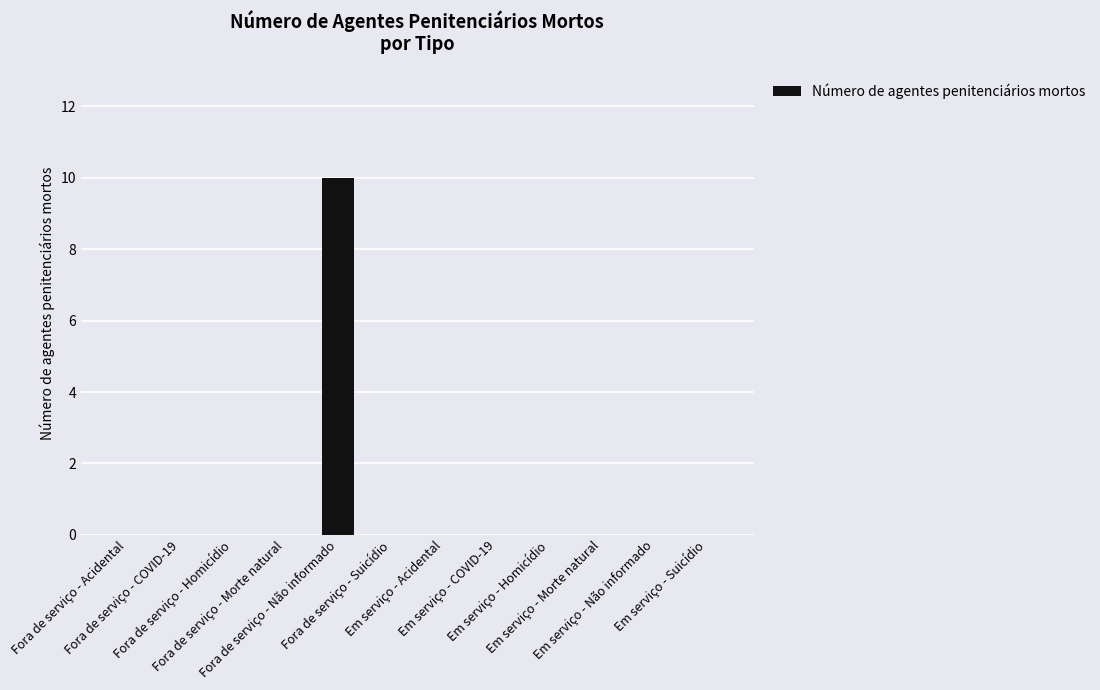

Reading left to right, list all the values displayed in this chart.

0	0	0	0	10	0	0	0	0	0	0	0